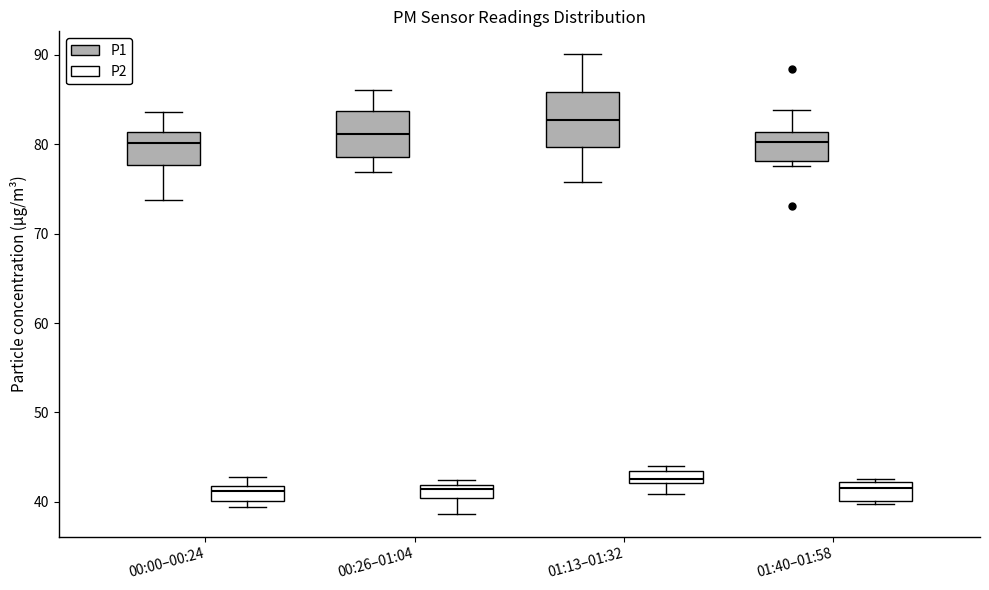

Which box is the tallest, from its lower edge to its upper edge?

01:13–01:32 (P1)